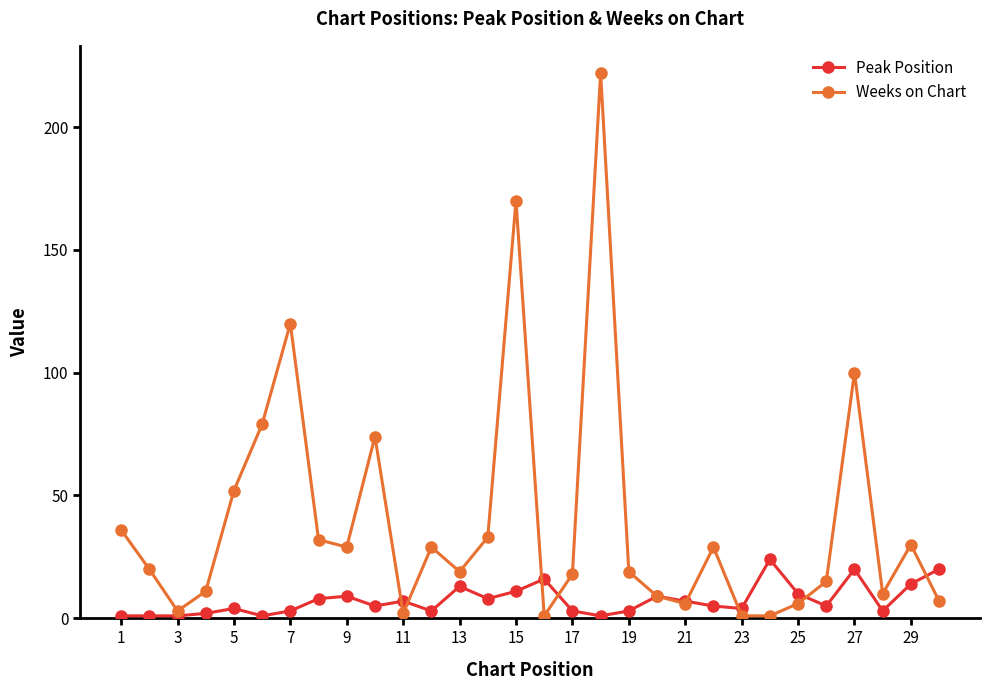

True or false: Peak Position has more than 2 points higher than both neighbors.

True